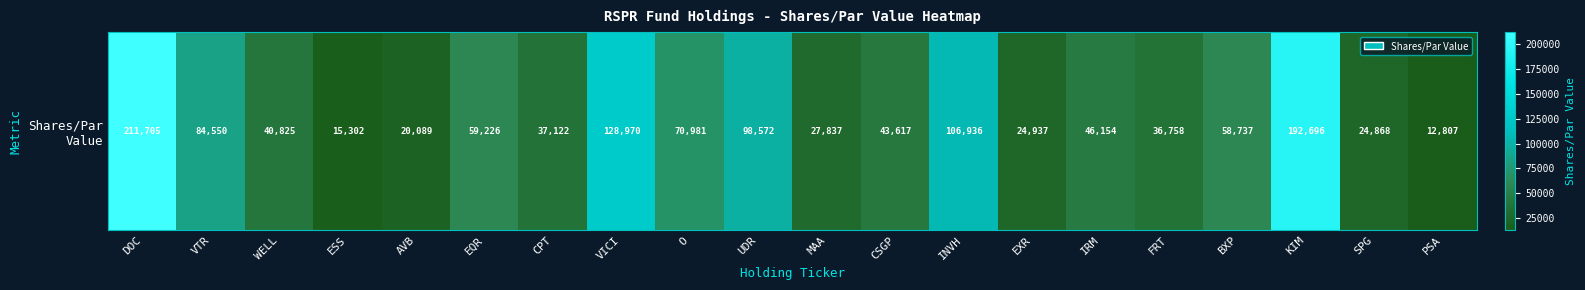

What is the greatest value displayed?

211705